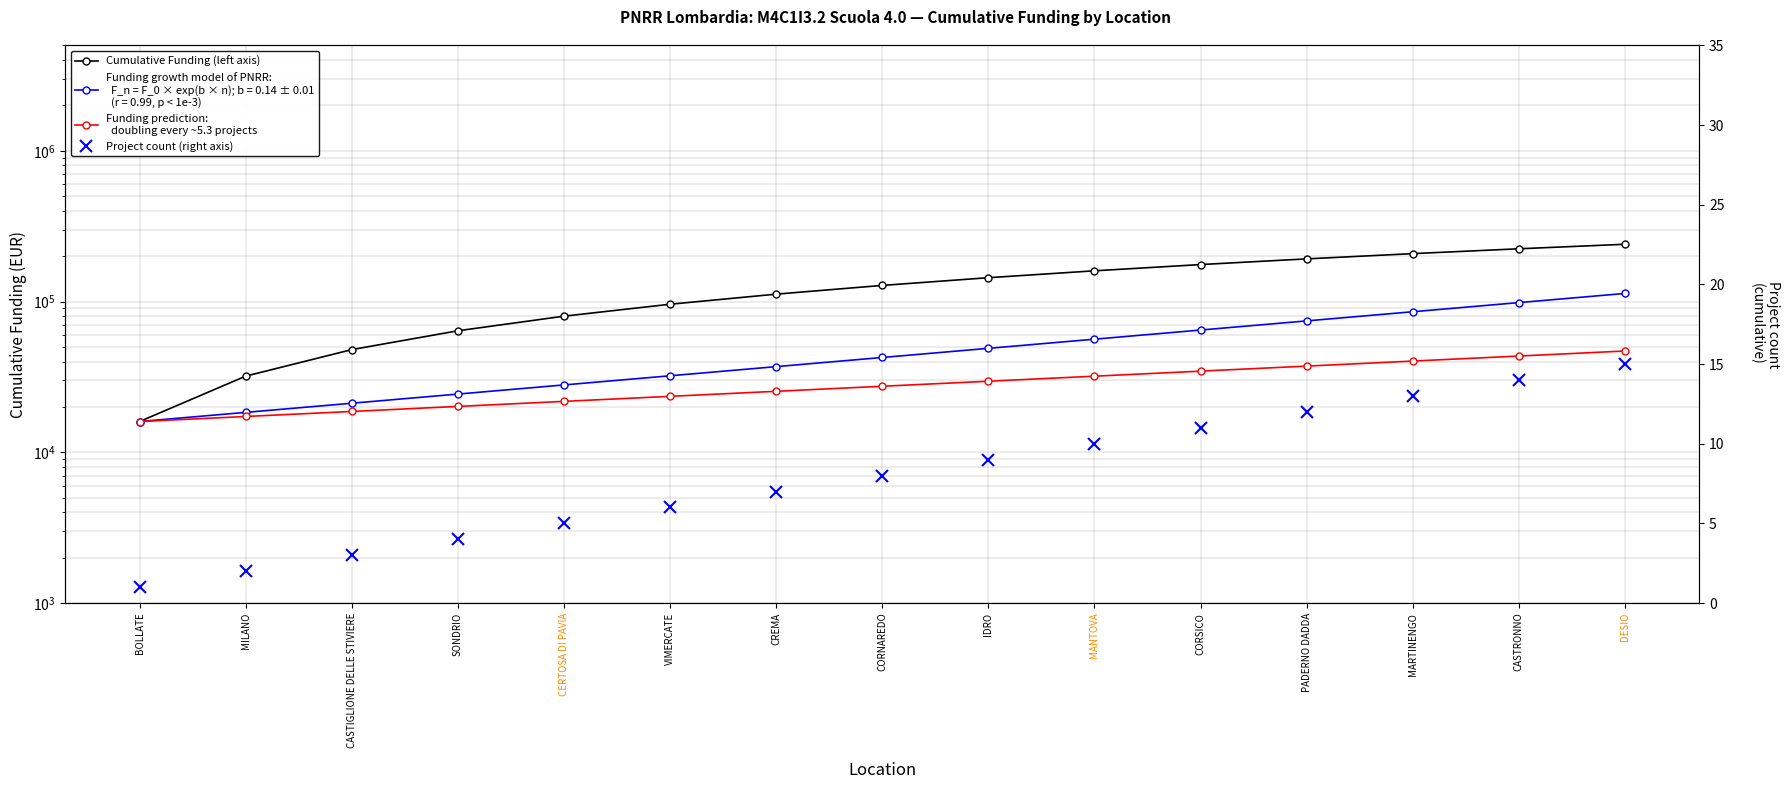

What is the difference between the highest and lowest values at VIMERCATE?

95994.0